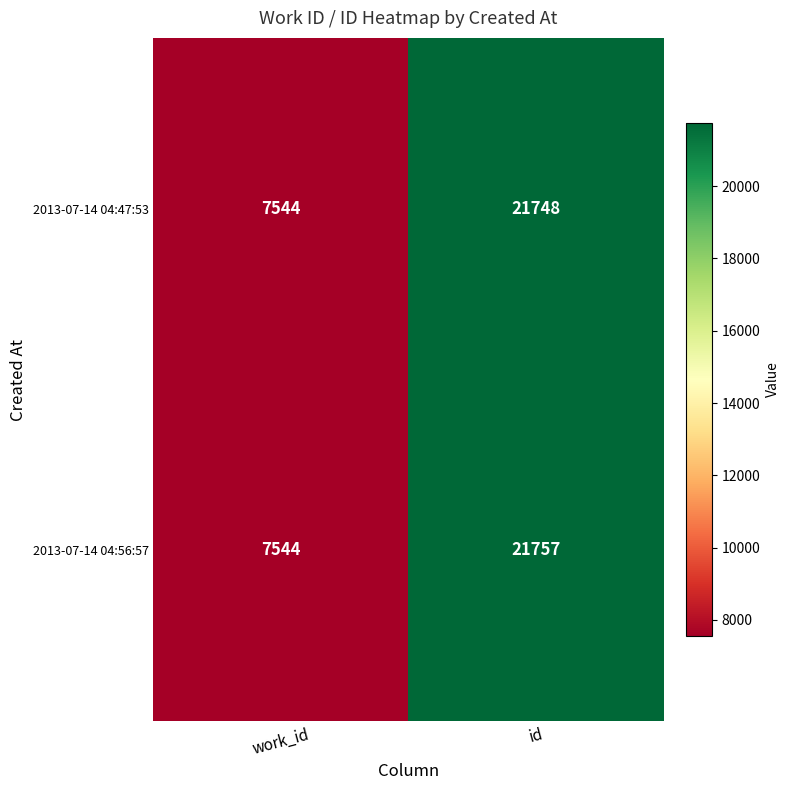

What is the sum of the 2013-07-14 04:56:57 values at work_id and id?

29301